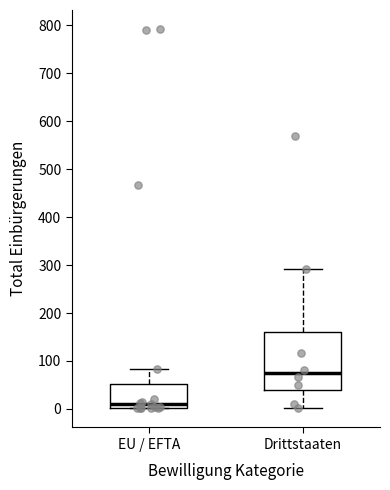

Where is the lower edge of the box for EU / EFTA on the y-axis? The values are not printed on the chart, so give them approximately, as read against the axis.

0